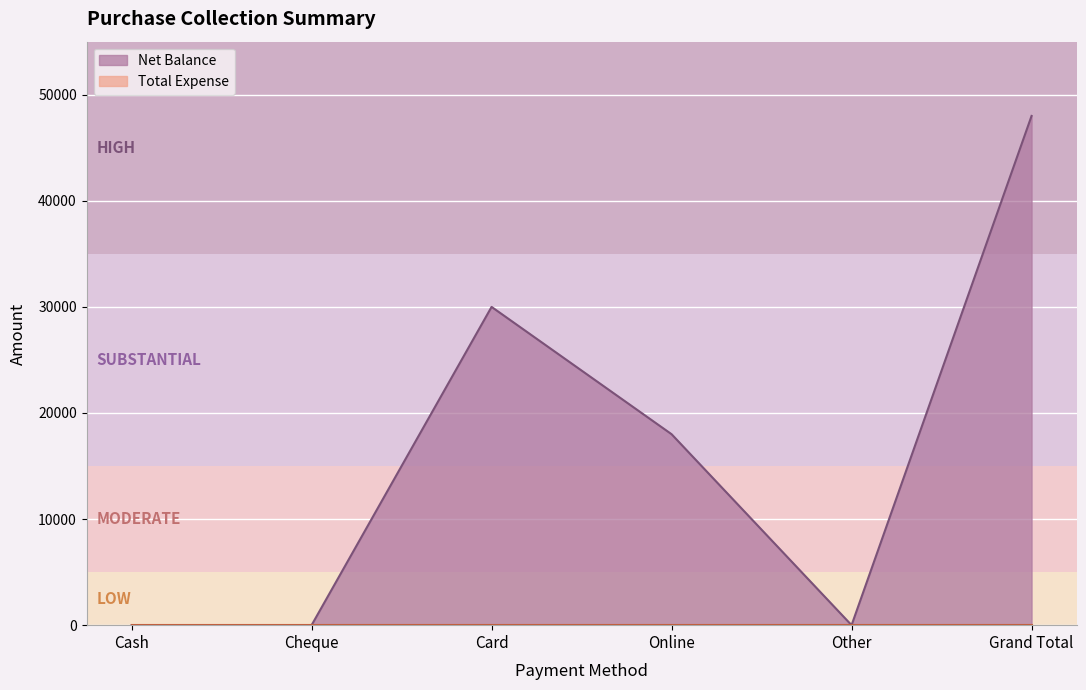

List the labels in order of value, largest first.

Grand Total, Card, Online, Cash, Cheque, Other